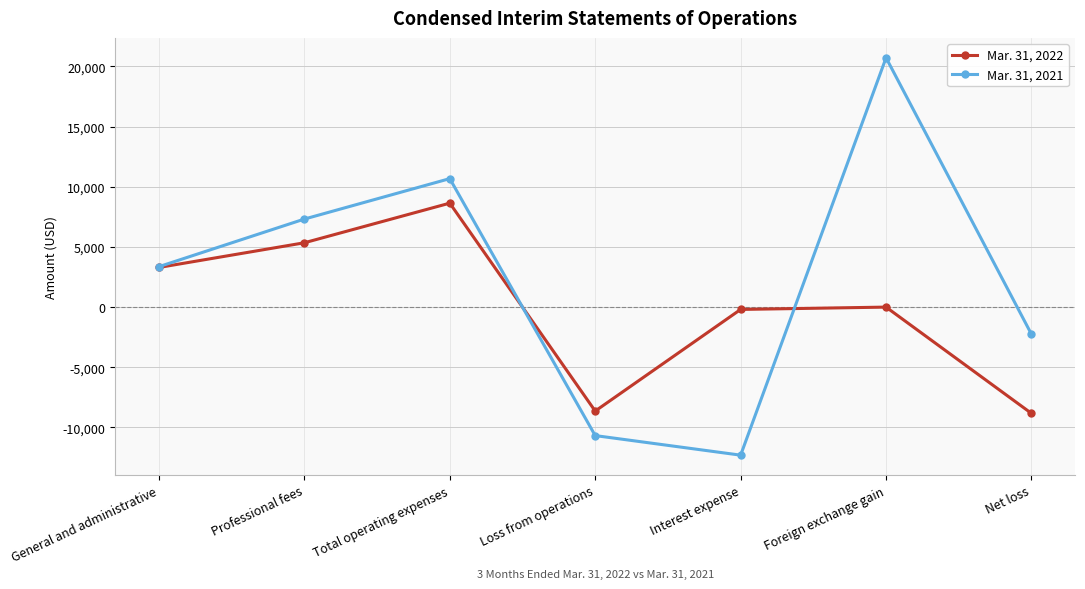

What is the total value across all series at General and administrative?

6652